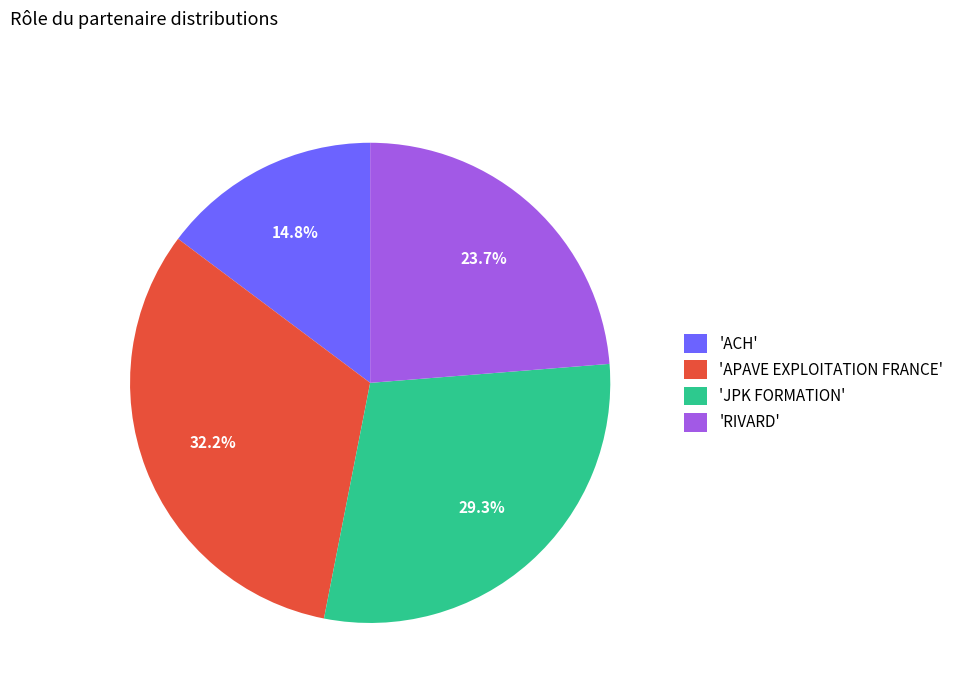

Is 'JPK FORMATION' the majority of the pie?

No